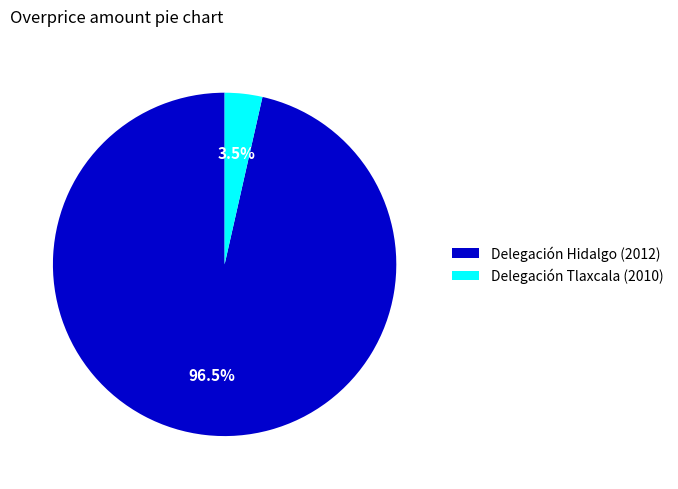

What is the largest slice in the pie chart?

Delegación Hidalgo (2012)